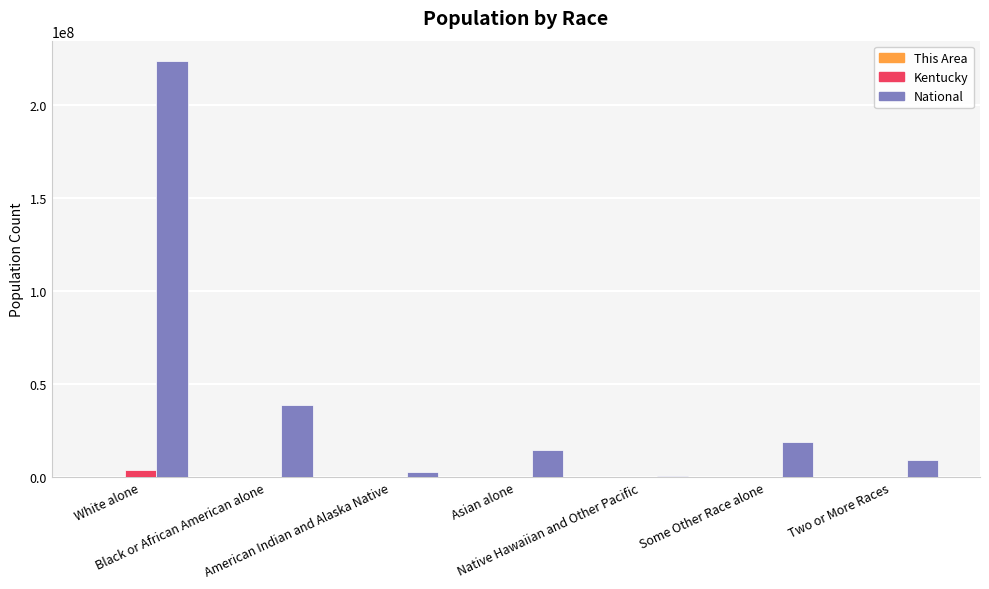

Which series has the largest range (max minus min)?

National